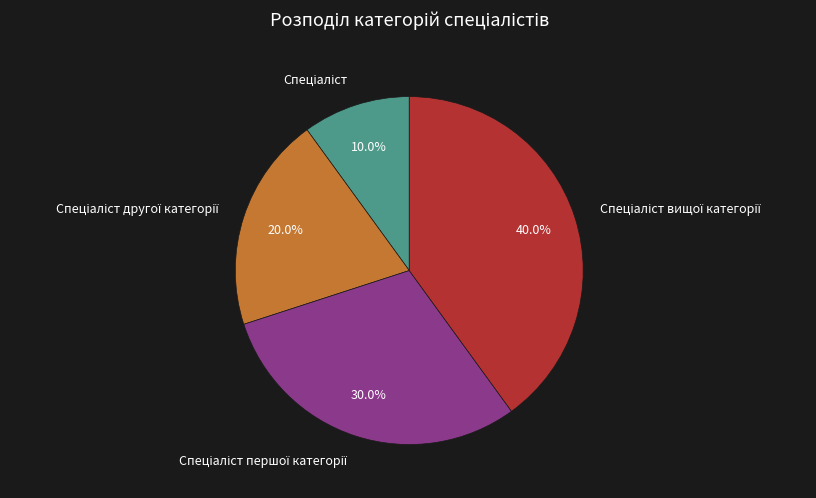

Does any single category account for the majority?

No